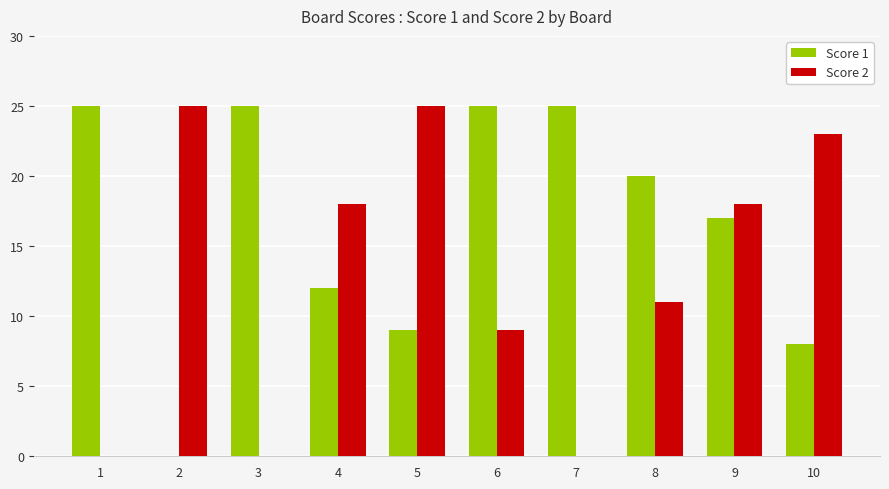

Which series changed the most between 6 and 10?

Score 1